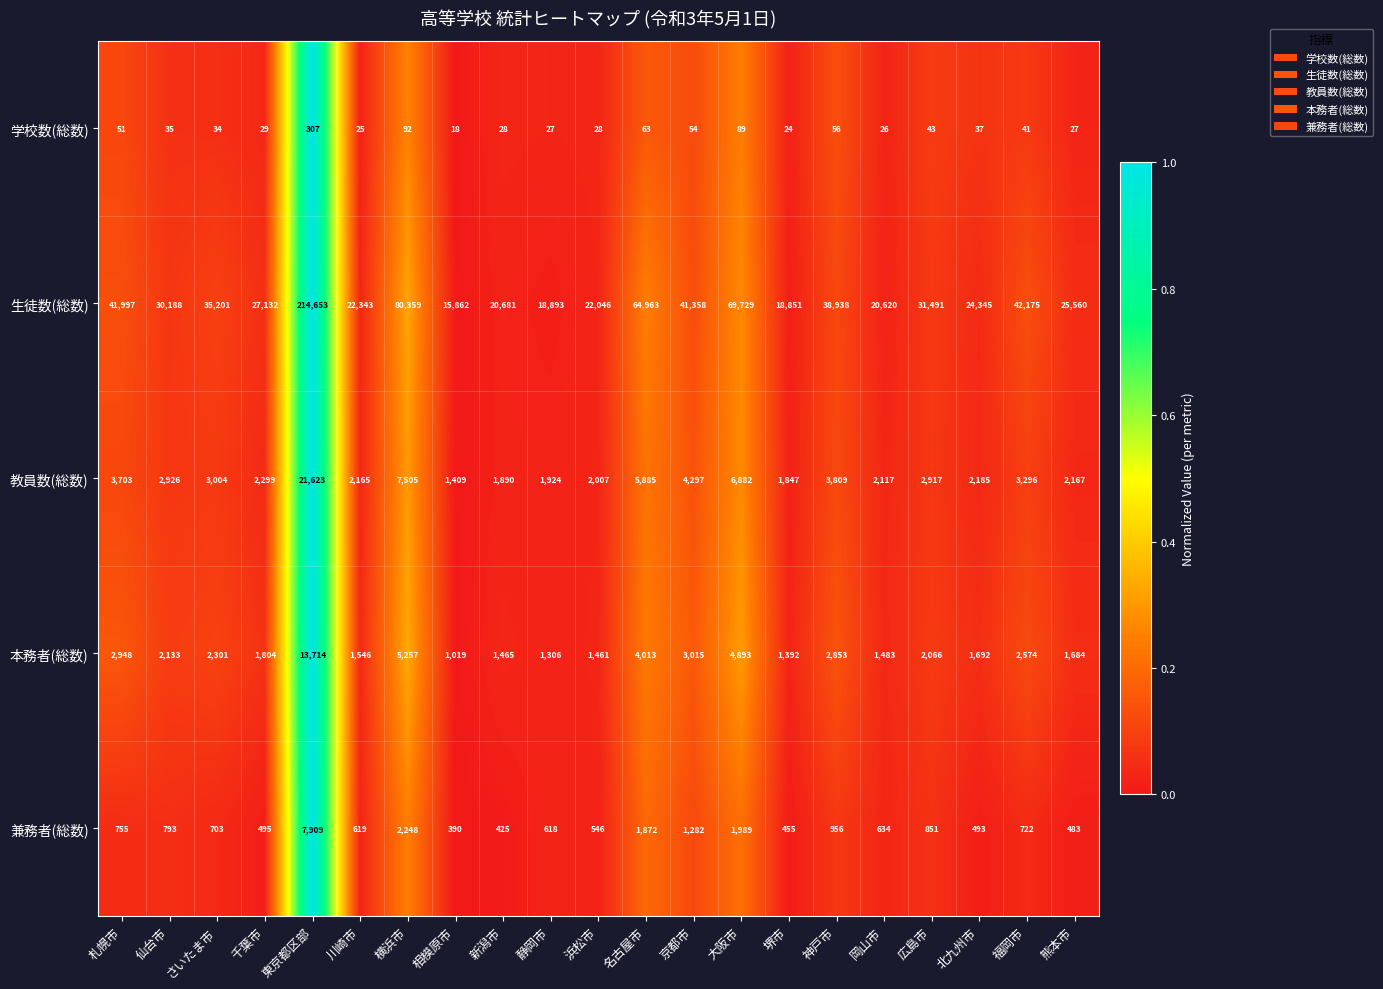

What is the sum of the 生徒数(総数) values at 相模原市 and 堺市?

34713